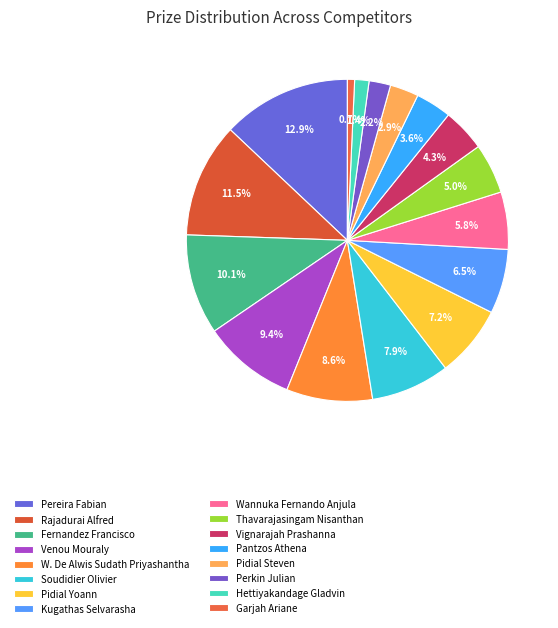

To the nearest percent, what percentage of the pie is Thavarajasingam Nisanthan?

5%